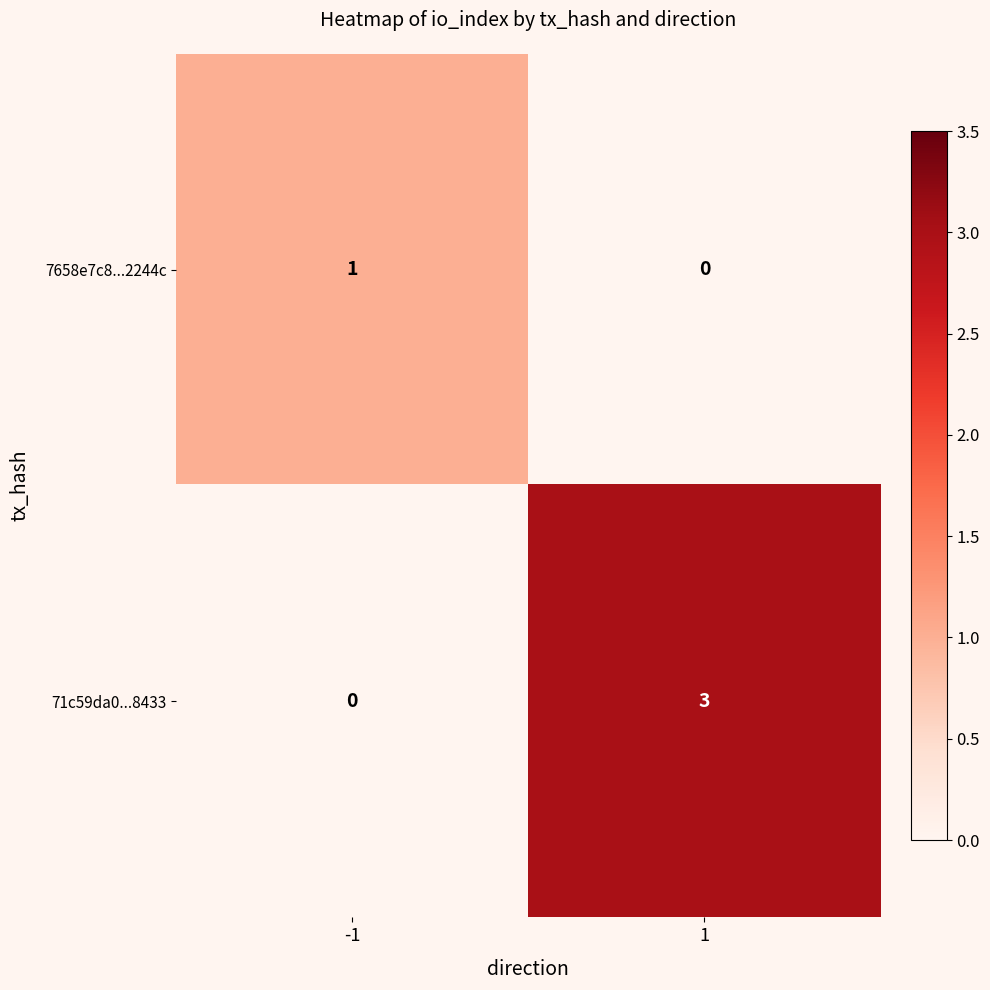

Count the number of data series in this chart.

2